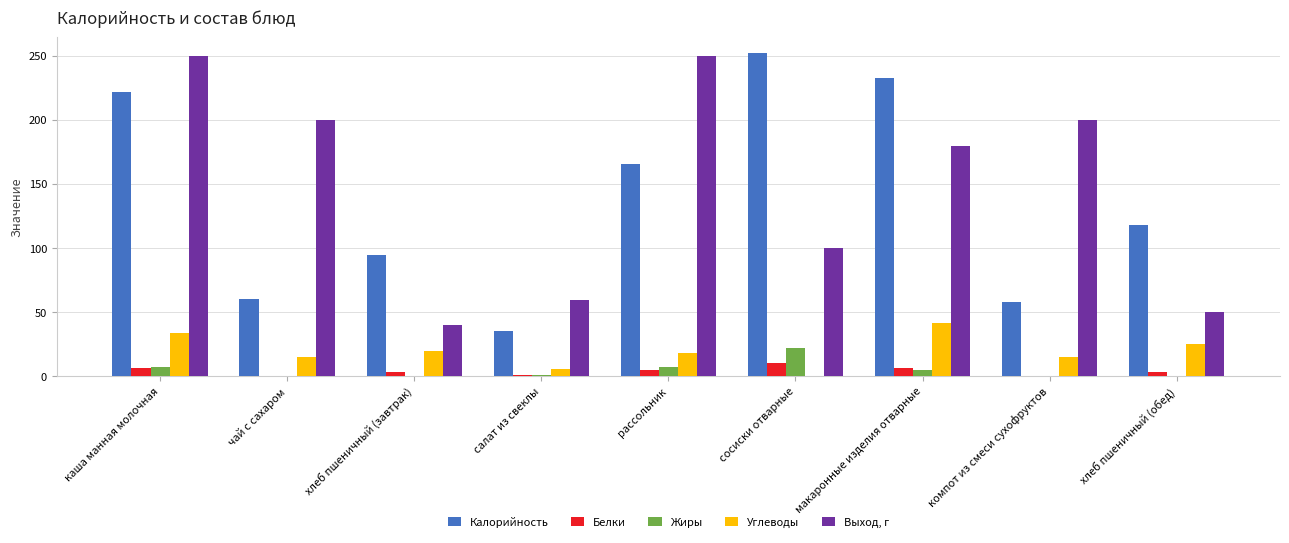

At which label is Выход, г closest to 145?

макаронные изделия отварные